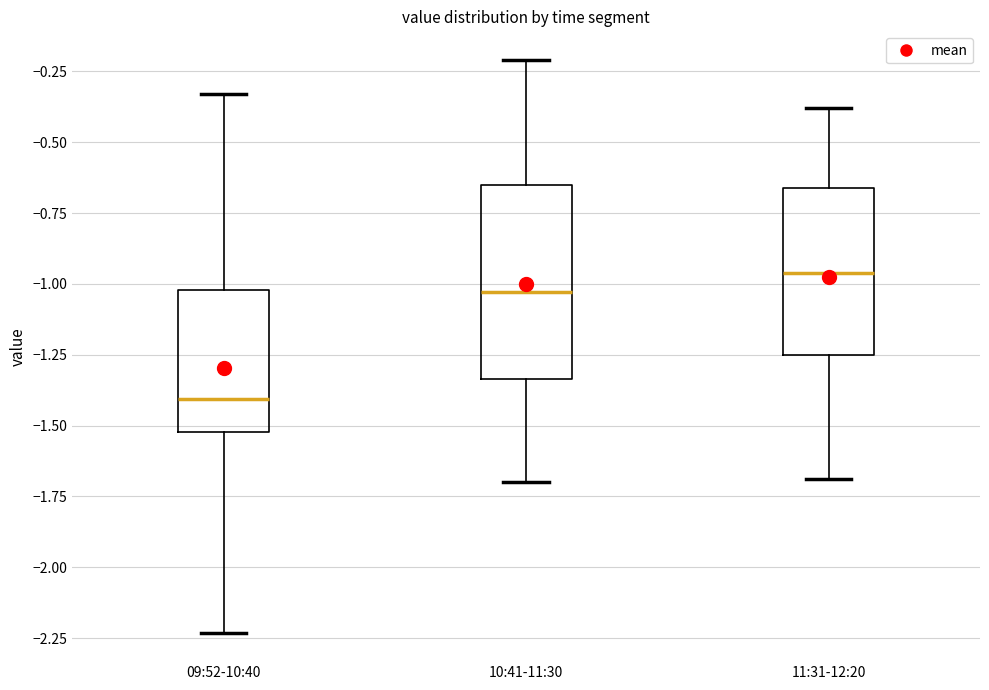

Where is the lower edge of the box for 11:31-12:20 on the y-axis? The values are not printed on the chart, so give them approximately, as read against the axis.

-1.25